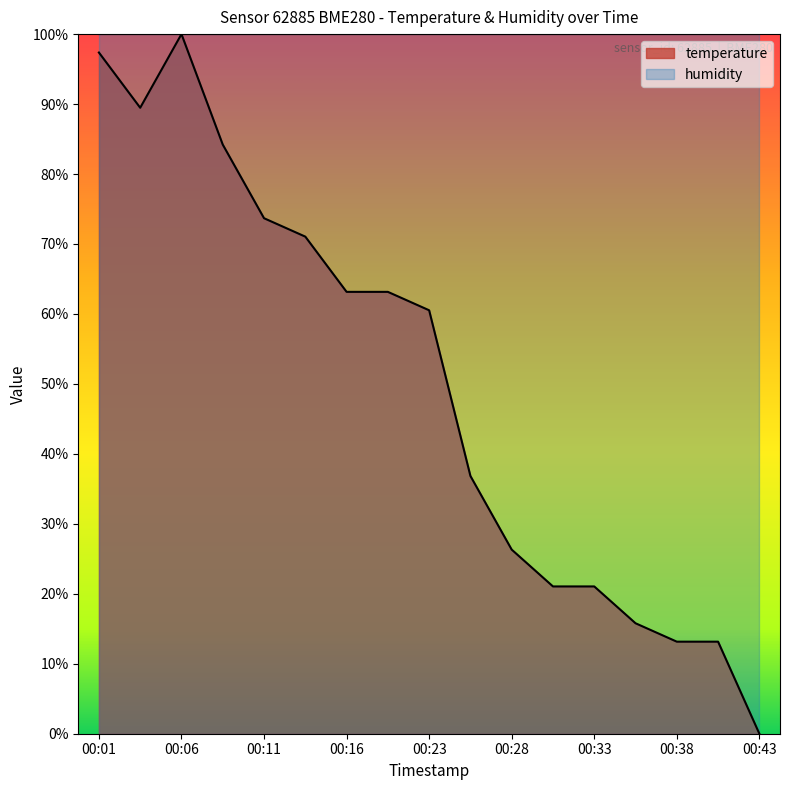

How many distinct data groups are displayed?

2